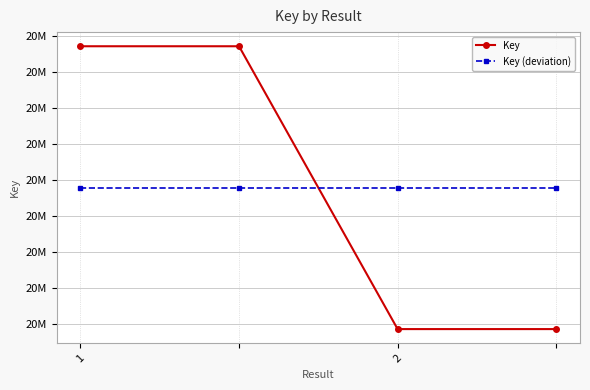

What are all the series names shown in the legend?

Key, Key (deviation)